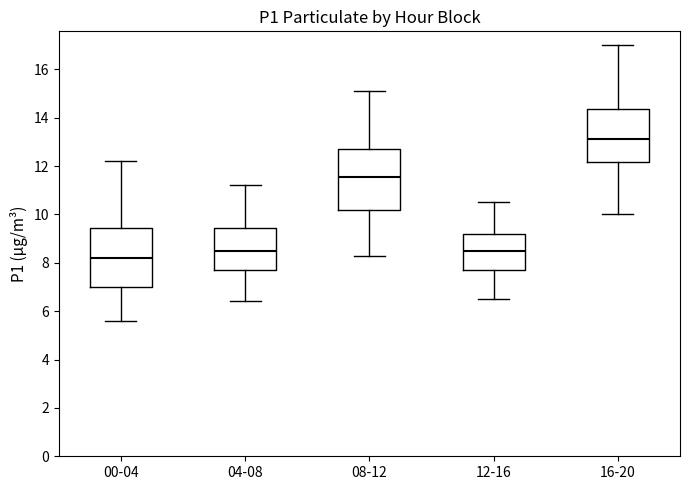

Reading left to right, transcribe this box plot: for each box, give where its median line is, the range the box spans, and where its two whiskers end, as read against the y-axis. The values are not printed on the chart, so give them approximately, as read against the axis.

00-04: median 8.2, box 7.0 to 9.4, whiskers 5.6 to 12.2
04-08: median 8.6, box 7.8 to 9.4, whiskers 6.4 to 11.2
08-12: median 11.6, box 10.2 to 12.8, whiskers 8.4 to 15.2
12-16: median 8.6, box 7.8 to 9.2, whiskers 6.6 to 10.6
16-20: median 13.2, box 12.2 to 14.4, whiskers 10.0 to 17.0